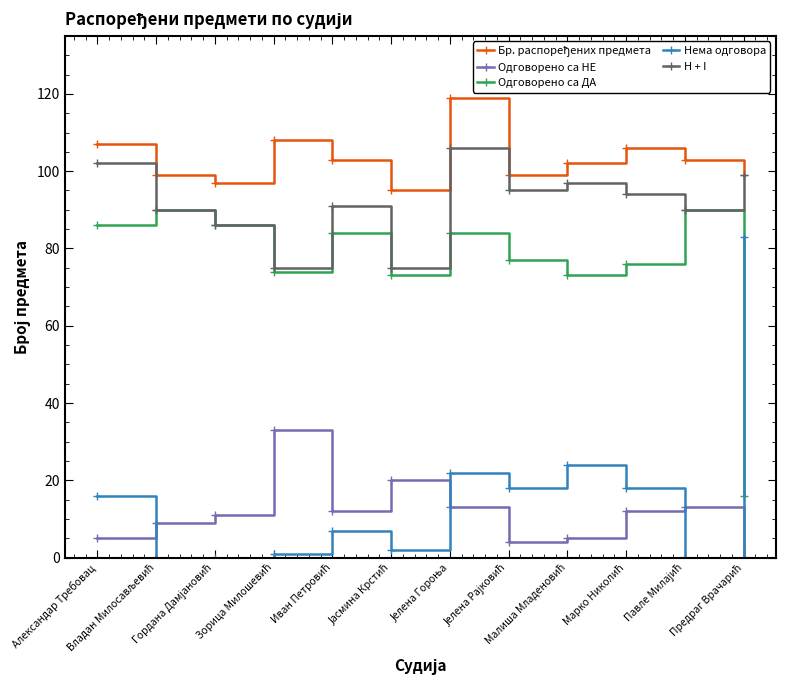

What is the minimum value for H + I?

75